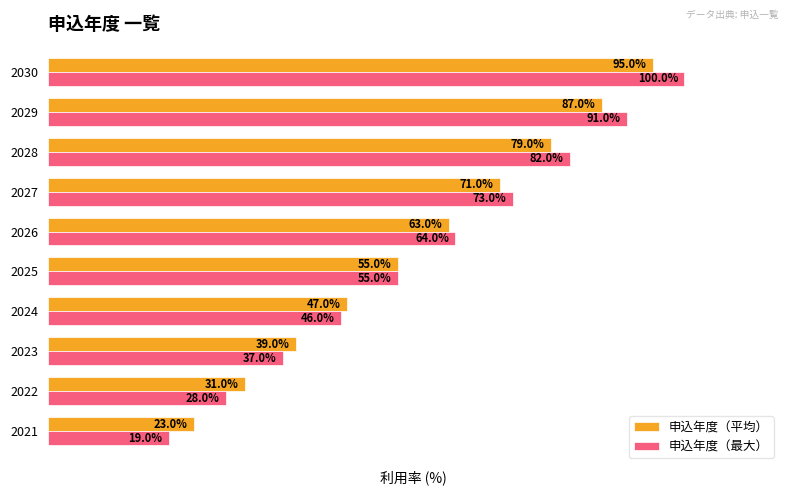

Which series changed the most between 2021 and 2029?

申込年度（最大）